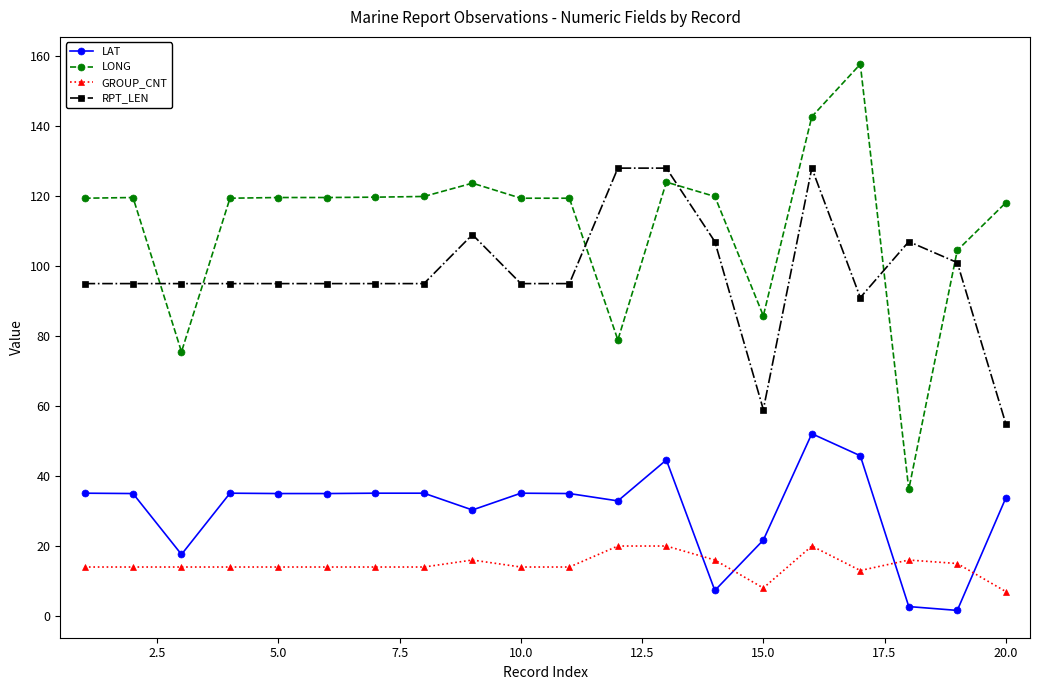

List the series in order of their peak value, highest first.

LONG, RPT_LEN, LAT, GROUP_CNT